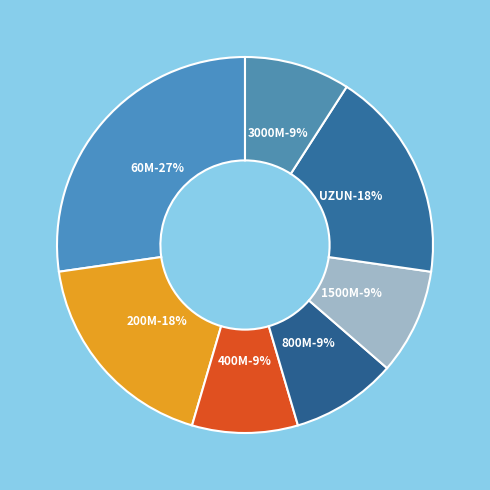

What percentage is the 60M slice, to the nearest percent?

27%